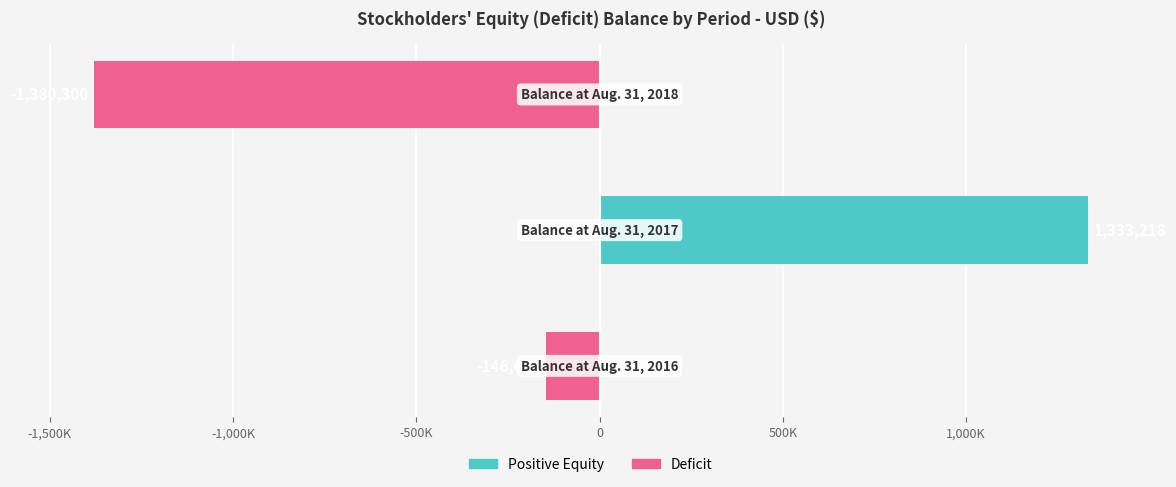

List the series in order of their overall mean, highest first.

Positive Equity, Deficit